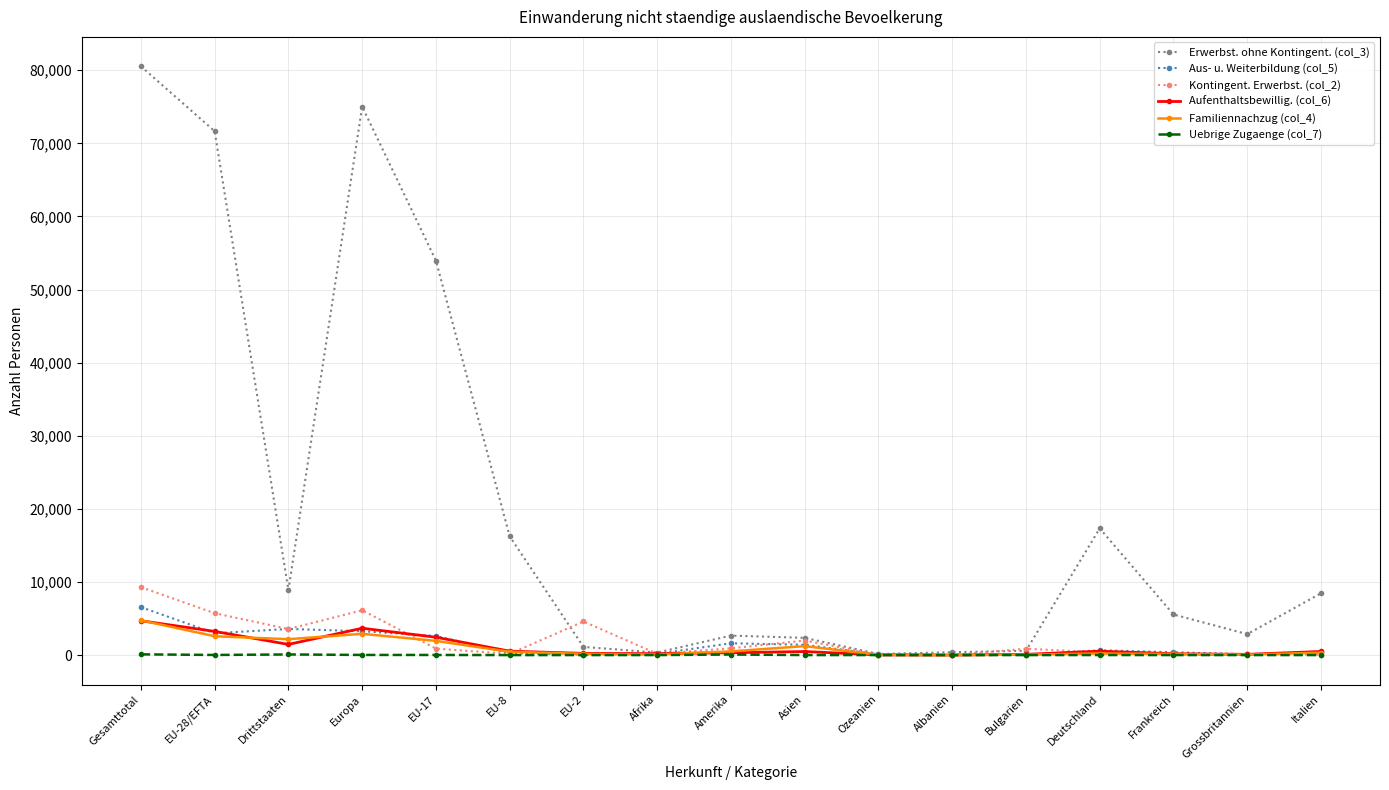

At which category is the sum across all series the highest?

Gesamttotal